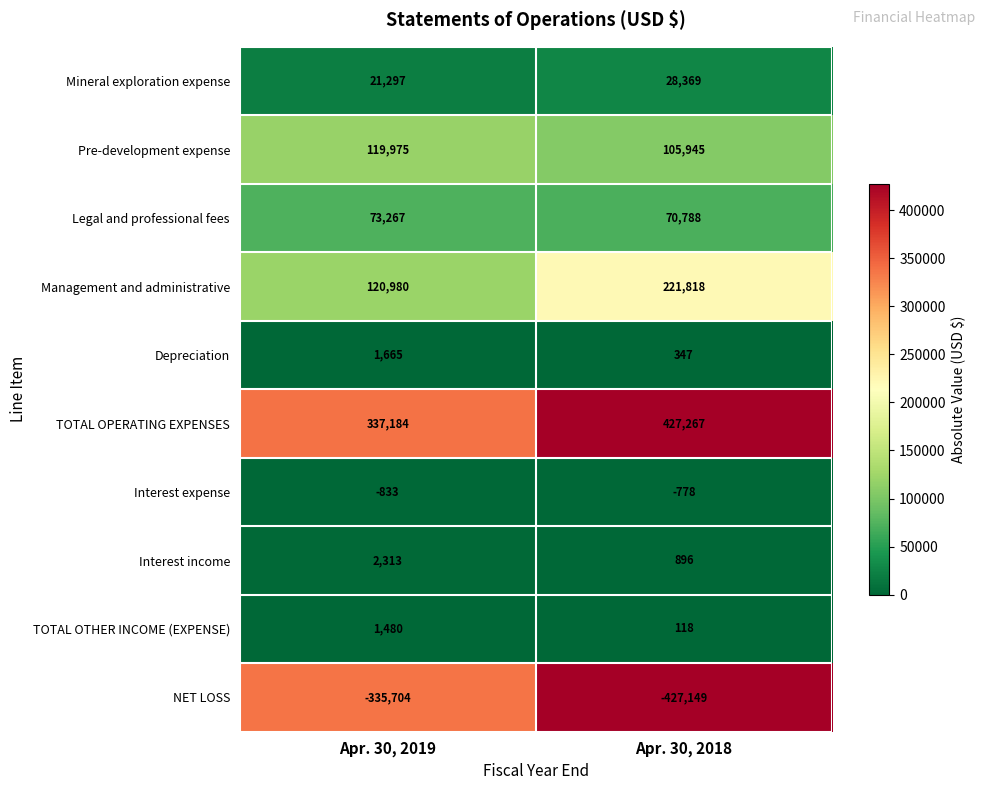

Where is Management and administrative nearest to the value 171399?

Apr. 30, 2019